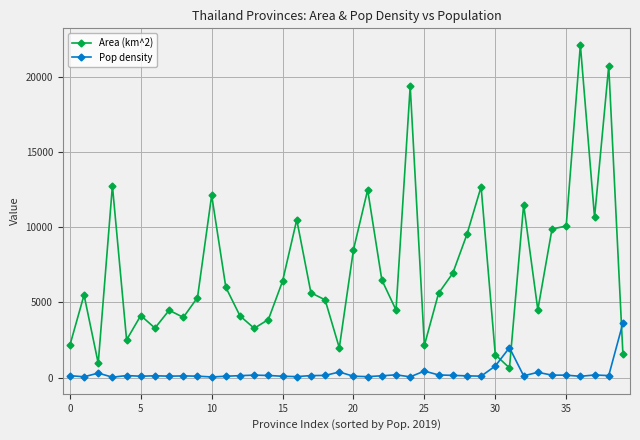

What is the difference between the maximum and second lowest values in the Pop density series?

3584